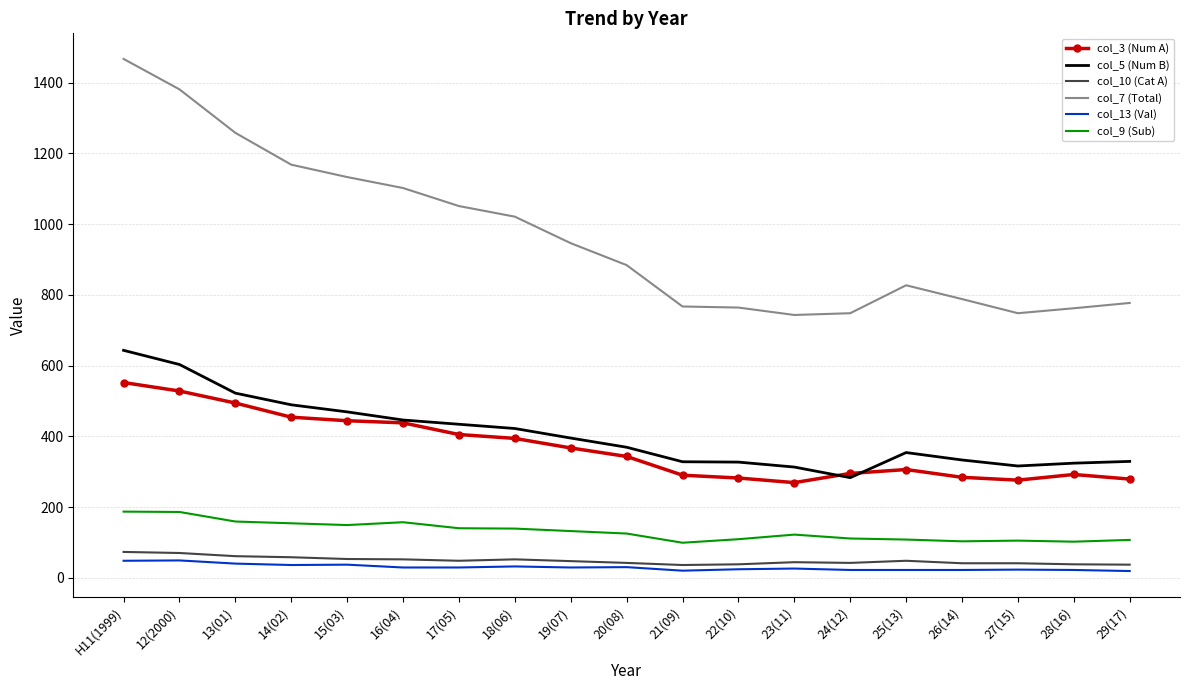

Which category has the highest value across all series?

H11(1999)